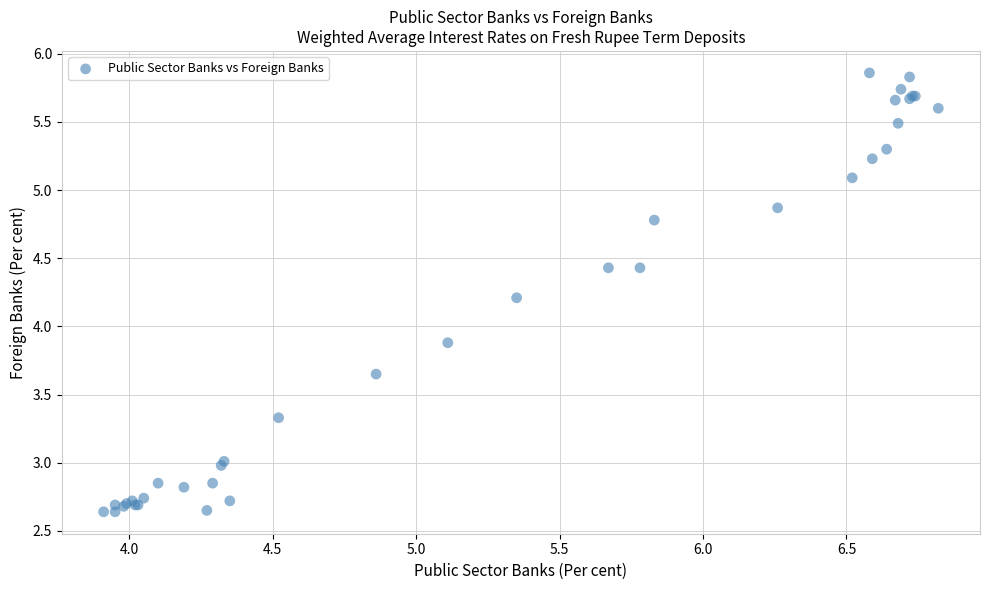

What Y value in the scatter plot is closest to 4?

3.9